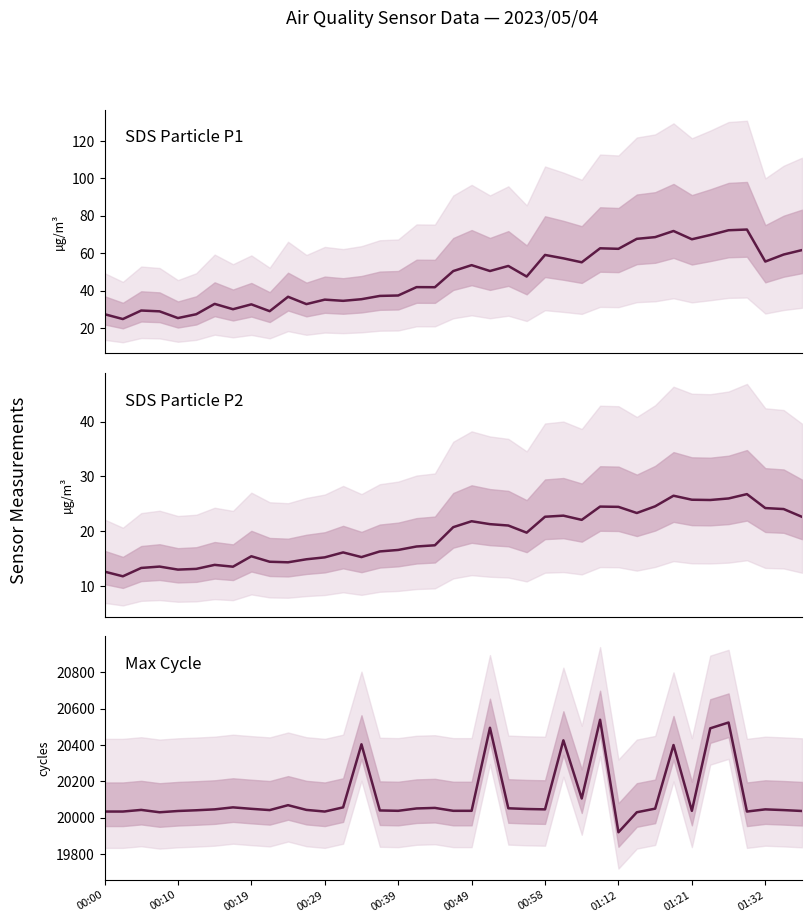

What is the lowest value of the Max_cycle series?

19919.0